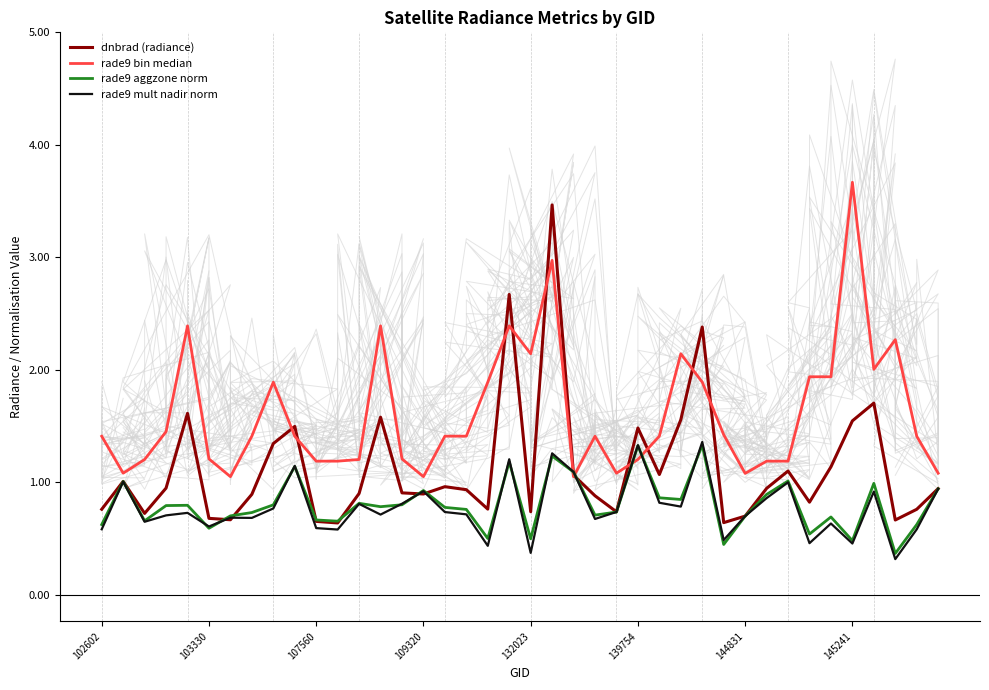

What is the value of the rade9 aggzone norm point at the 8th from the left?

0.7